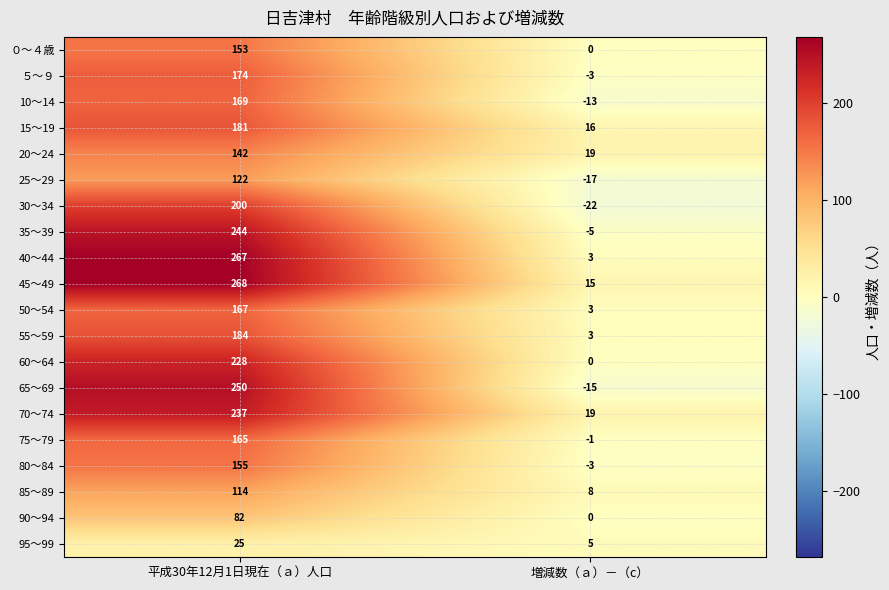

The value of 15～19 at 平成30年12月1日現在（ａ）人口 is 270. True or false?

False